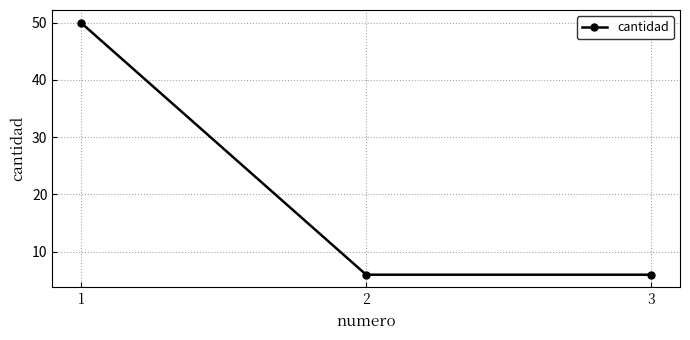

What is the minimum value shown in the chart?

6